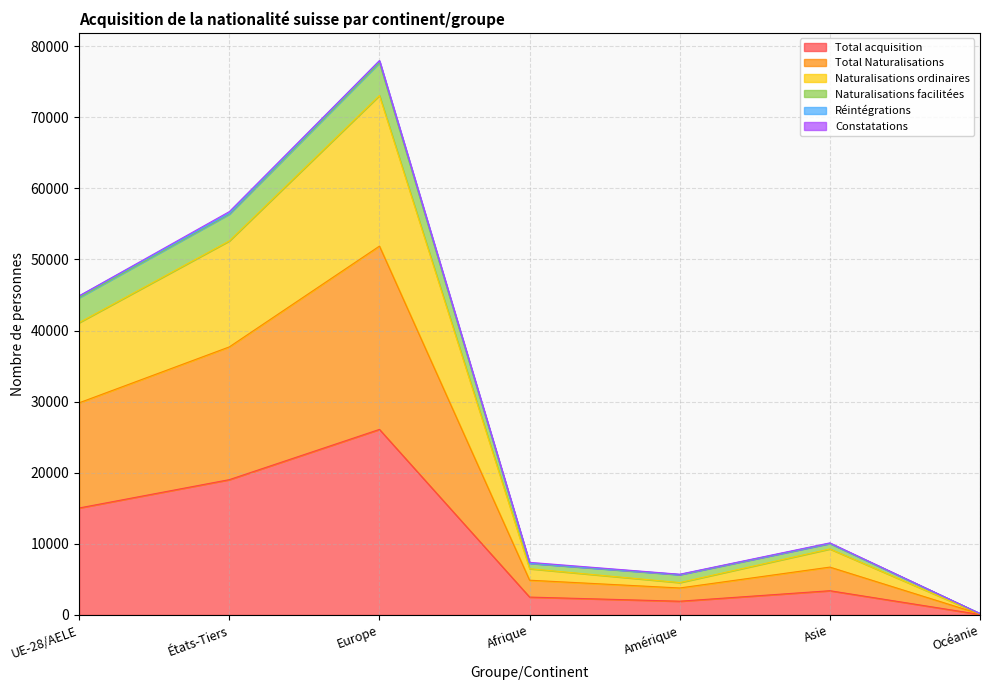

Which category has the highest value in the Total acquisition series?

Europe